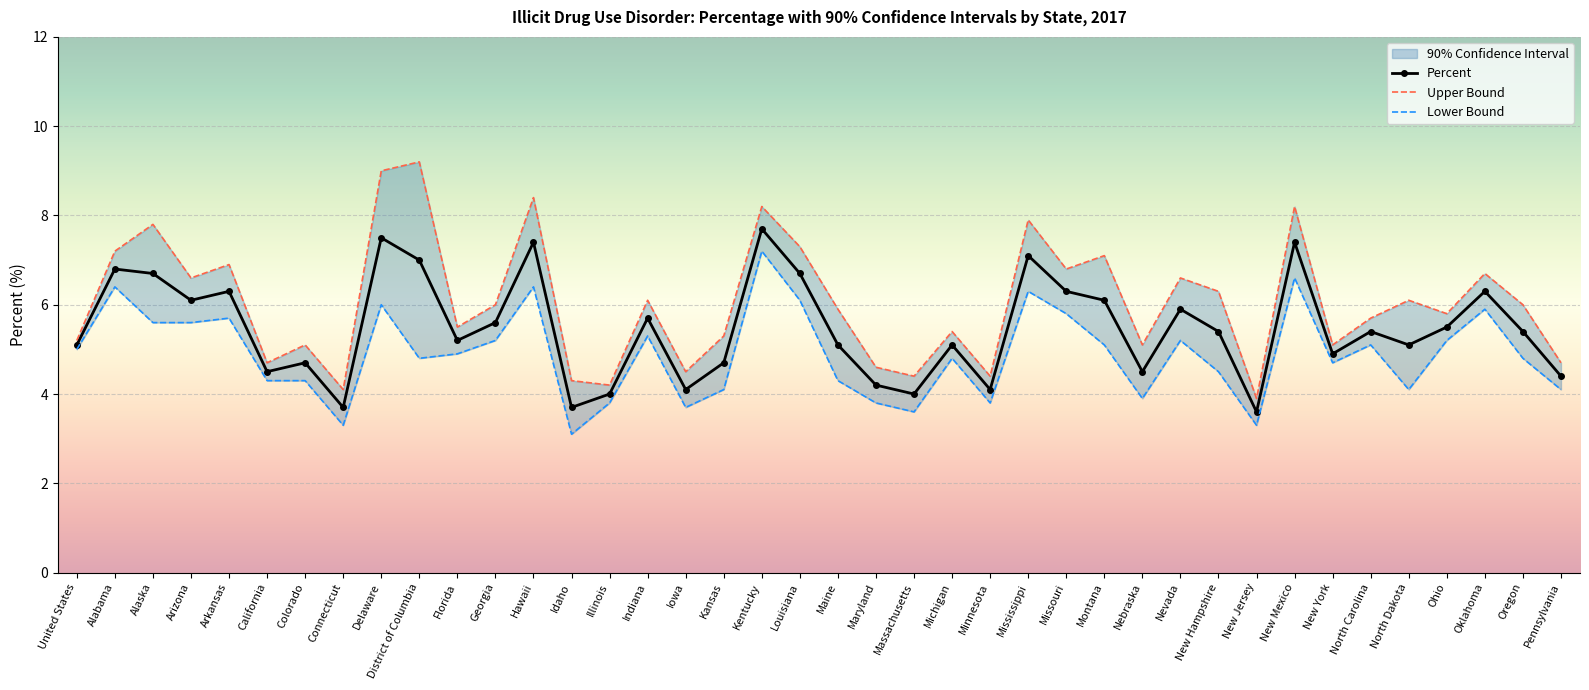

The Lower Bound series shows 4.1 at North Dakota. True or false?

True